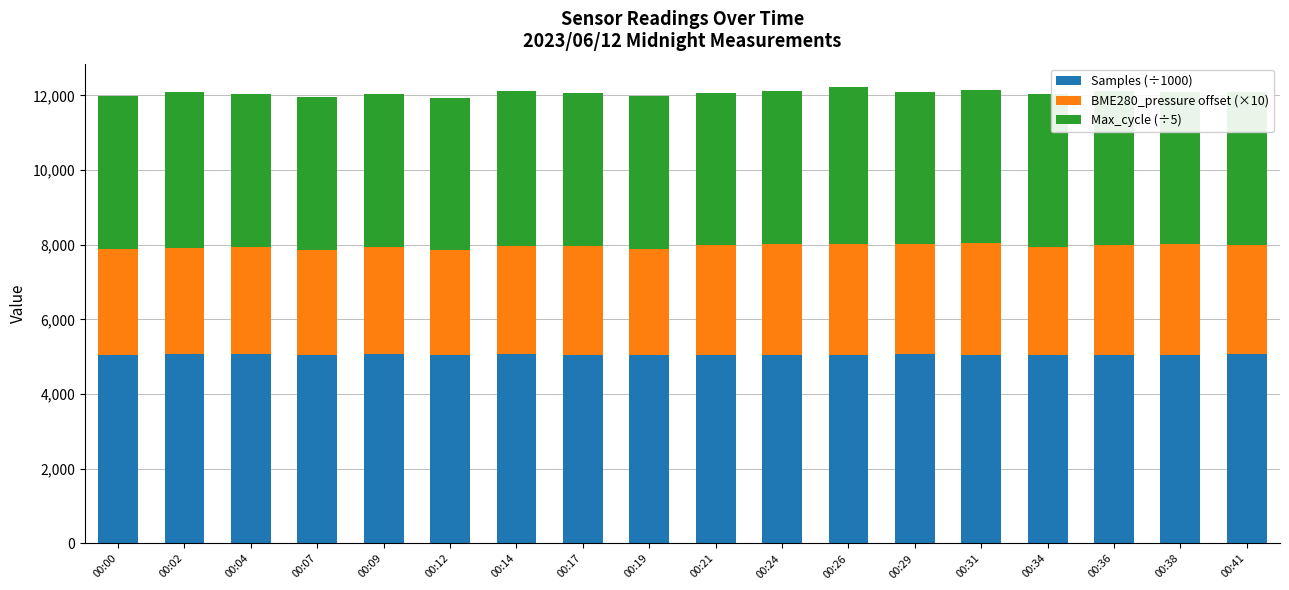

Are the bars horizontal?

No